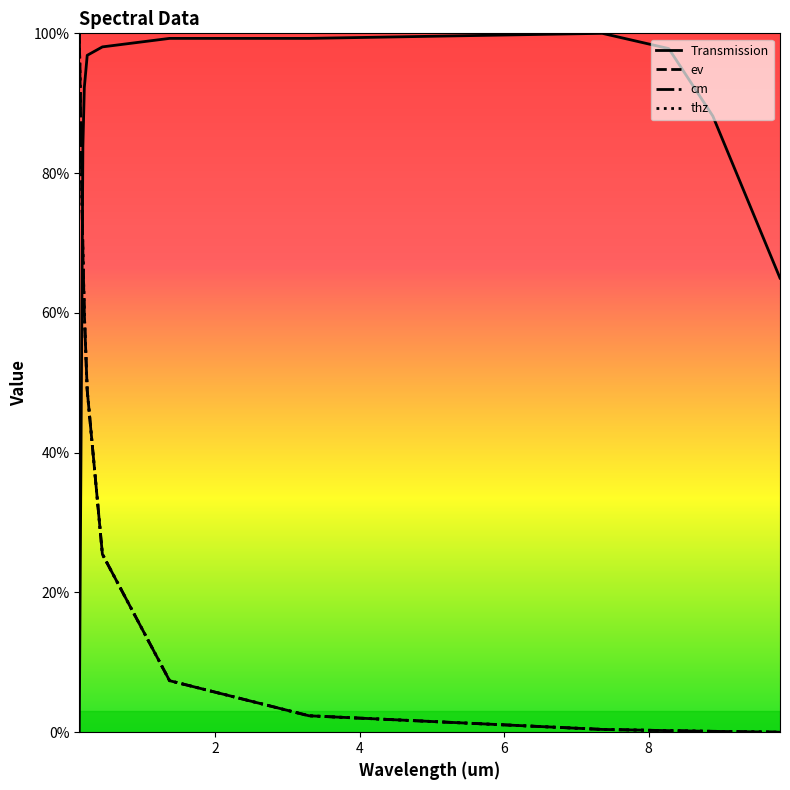

Which series has the largest total across all categories?

Transmission